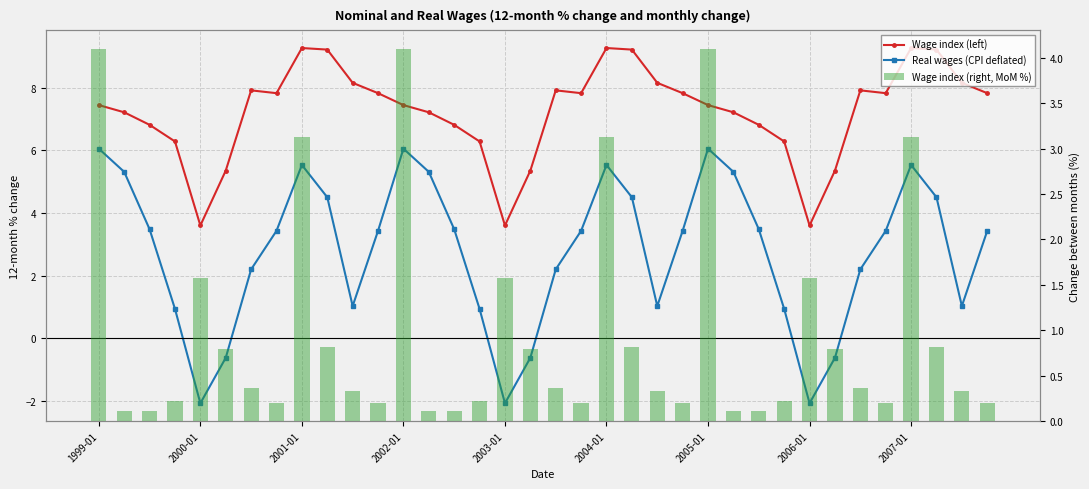

What is the value of the Wage index (right, MoM %) bar at the 24th from the left?

0.2